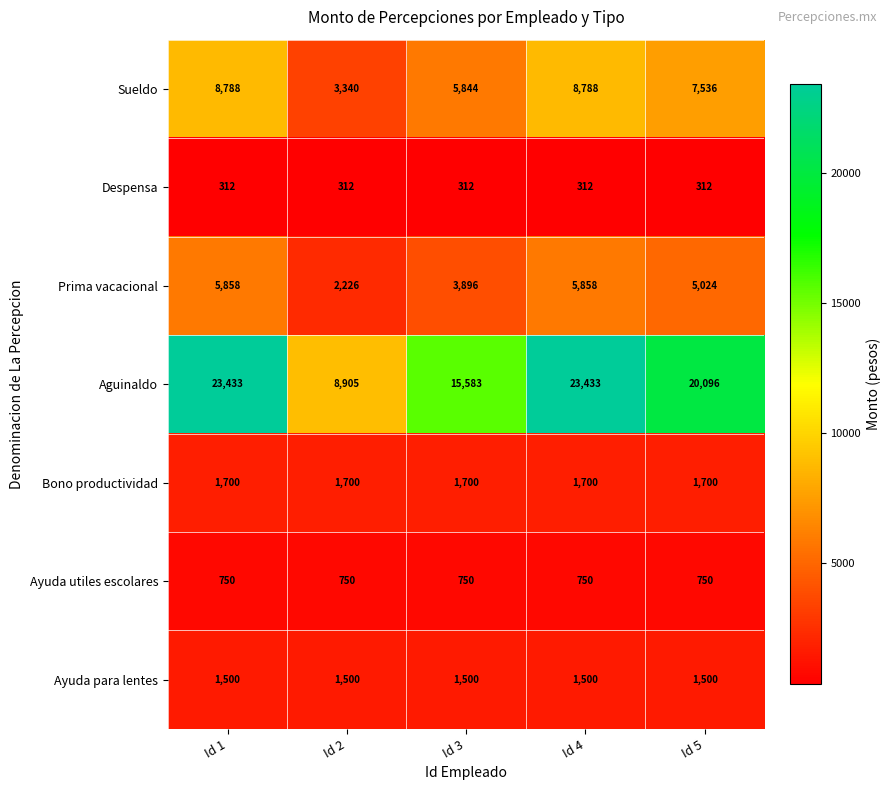

Which series has the widest spread of values?

Aguinaldo